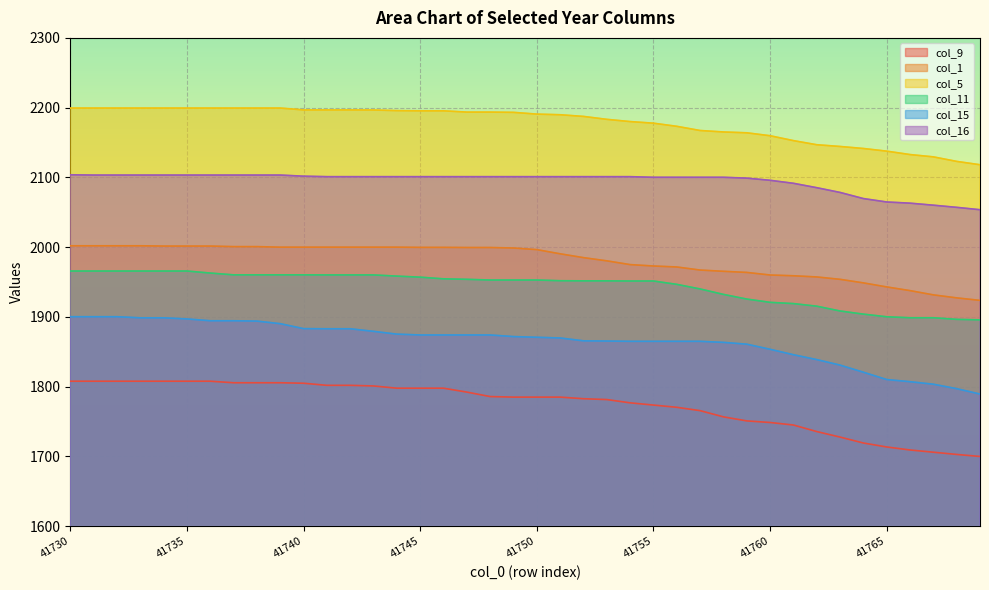

Reading right to left, list all the values displayed in this chart.

col_9: 41769=1699.8	41768=1702.7	41767=1705.9	41766=1709.1	41765=1713.4	41764=1719.1	41763=1727.6	41762=1735.5	41761=1744.9	41760=1748.5	41759=1750.8	41758=1756.6	41757=1765.5	41756=1770.3	41755=1773.5	41754=1776.7	41753=1781.4	41752=1782.6	41751=1784.9	41750=1784.9	41749=1784.9	41748=1785.7	41747=1792.1	41746=1797.7	41745=1797.7	41744=1797.7	41743=1800.9	41742=1801.8	41741=1801.8	41740=1804.8	41739=1805.5	41738=1805.5	41737=1805.5	41736=1807.7	41735=1807.7	41734=1807.7	41733=1807.7	41732=1807.7	41731=1807.7	41730=1807.7
col_1: 41769=1923.6	41768=1927.2	41767=1931.5	41766=1937.6	41765=1942.9	41764=1948.7	41763=1953.8	41762=1957.2	41761=1958.9	41760=1960.0	41759=1963.7	41758=1965.3	41757=1967.1	41756=1971.5	41755=1972.9	41754=1974.9	41753=1980.3	41752=1984.9	41751=1990.4	41750=1996.4	41749=1998.7	41748=1999.4	41747=1999.4	41746=1999.6	41745=1999.6	41744=1999.9	41743=1999.9	41742=1999.9	41741=1999.9	41740=1999.9	41739=1999.9	41738=2000.7	41737=2000.7	41736=2001.5	41735=2001.5	41734=2001.5	41733=2001.9	41732=2001.9	41731=2001.9	41730=2001.9
col_5: 41769=2118.1	41768=2122.9	41767=2129.4	41766=2132.7	41765=2137.6	41764=2141.4	41763=2144.3	41762=2146.8	41761=2152.7	41760=2159.7	41759=2163.9	41758=2165.1	41757=2167.2	41756=2173.2	41755=2177.7	41754=2180.0	41753=2183.2	41752=2187.4	41751=2189.8	41750=2190.7	41749=2193.2	41748=2193.6	41747=2193.6	41746=2195.4	41745=2195.4	41744=2195.7	41743=2196.6	41742=2196.7	41741=2196.7	41740=2196.7	41739=2199.4	41738=2199.4	41737=2199.4	41736=2199.4	41735=2199.4	41734=2199.4	41733=2199.4	41732=2199.4	41731=2199.4	41730=2199.4
col_11: 41769=1895.7	41768=1896.4	41767=1898.7	41766=1898.7	41765=1900.1	41764=1903.9	41763=1908.4	41762=1915.3	41761=1919.0	41760=1920.8	41759=1925.5	41758=1932.2	41757=1940.0	41756=1946.6	41755=1951.4	41754=1951.4	41753=1951.6	41752=1951.6	41751=1951.8	41750=1952.8	41749=1952.8	41748=1952.8	41747=1953.8	41746=1954.5	41745=1956.9	41744=1958.4	41743=1960.1	41742=1960.1	41741=1960.1	41740=1960.2	41739=1960.2	41738=1960.2	41737=1960.2	41736=1962.8	41735=1965.7	41734=1965.7	41733=1965.7	41732=1965.7	41731=1965.7	41730=1965.7
col_15: 41769=1789.3	41768=1797.0	41767=1803.4	41766=1807.0	41765=1810.1	41764=1820.6	41763=1830.8	41762=1838.7	41761=1845.7	41760=1853.5	41759=1860.8	41758=1863.4	41757=1864.9	41756=1864.9	41755=1864.9	41754=1864.9	41753=1865.3	41752=1865.6	41751=1869.7	41750=1870.7	41749=1871.7	41748=1874.0	41747=1874.0	41746=1874.0	41745=1874.0	41744=1875.2	41743=1879.2	41742=1882.9	41741=1882.9	41740=1883.1	41739=1890.2	41738=1893.9	41737=1894.4	41736=1894.4	41735=1897.0	41734=1898.6	41733=1898.6	41732=1900.2	41731=1900.2	41730=1900.2
col_16: 41769=2053.6	41768=2057.0	41767=2060.1	41766=2063.0	41765=2064.7	41764=2069.6	41763=2078.4	41762=2085.2	41761=2091.5	41760=2095.8	41759=2098.9	41758=2100.1	41757=2100.1	41756=2100.1	41755=2100.1	41754=2101.0	41753=2101.0	41752=2101.0	41751=2101.0	41750=2101.0	41749=2101.0	41748=2101.0	41747=2101.0	41746=2101.0	41745=2101.0	41744=2101.0	41743=2101.0	41742=2101.0	41741=2101.0	41740=2101.7	41739=2103.3	41738=2103.3	41737=2103.3	41736=2103.3	41735=2103.3	41734=2103.3	41733=2103.3	41732=2103.3	41731=2103.3	41730=2103.7